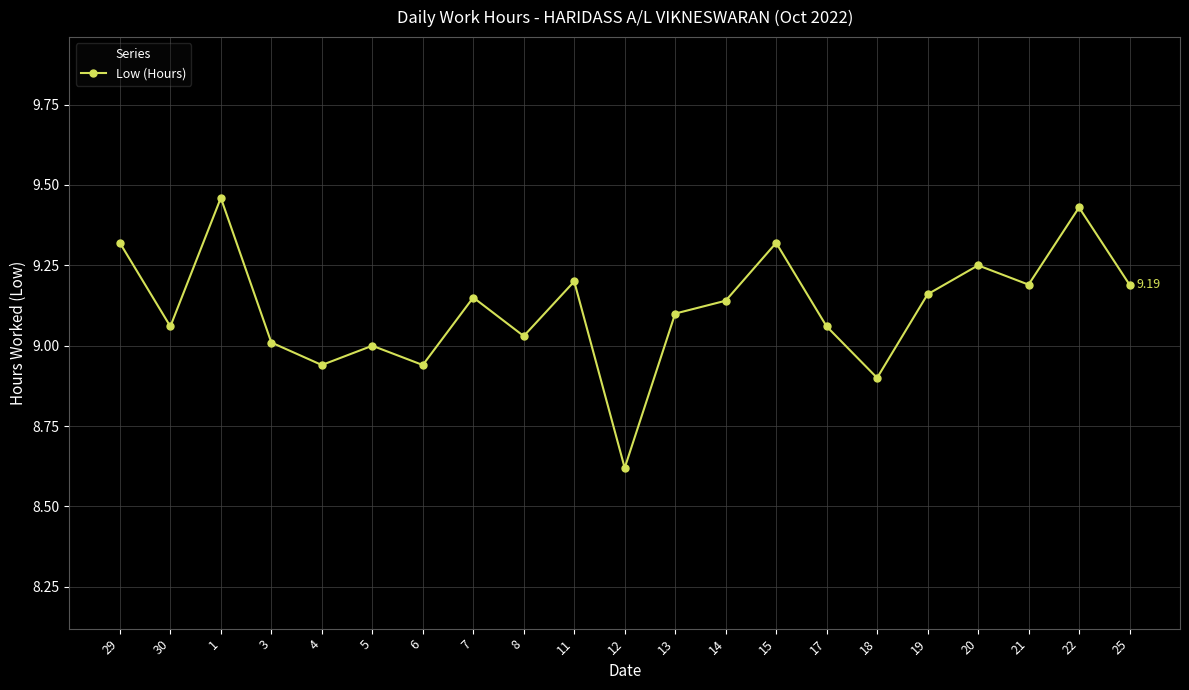

What is the change in value from 4 to 20?

+0.3